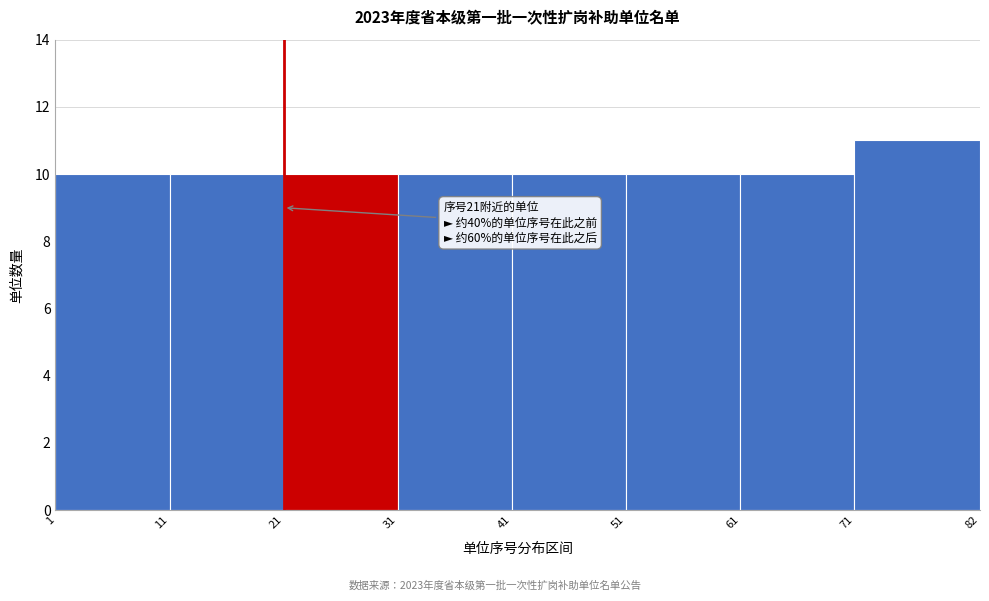

Which range on the x-axis has the tallest bar?

71 to 82